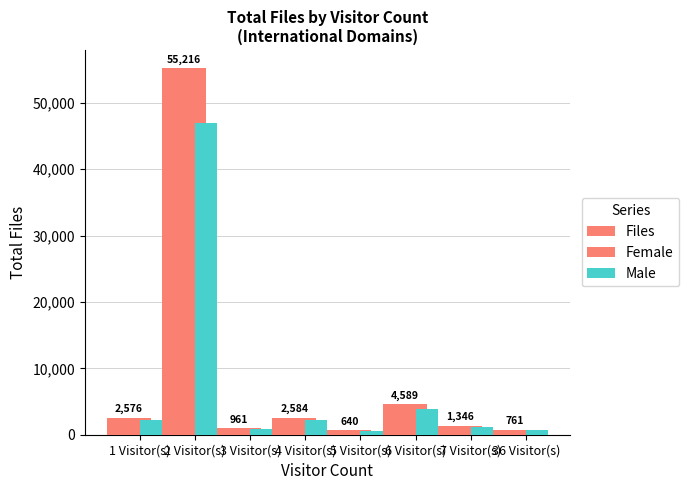

What is the label of the 8th bar from the right?

1 Visitor(s)